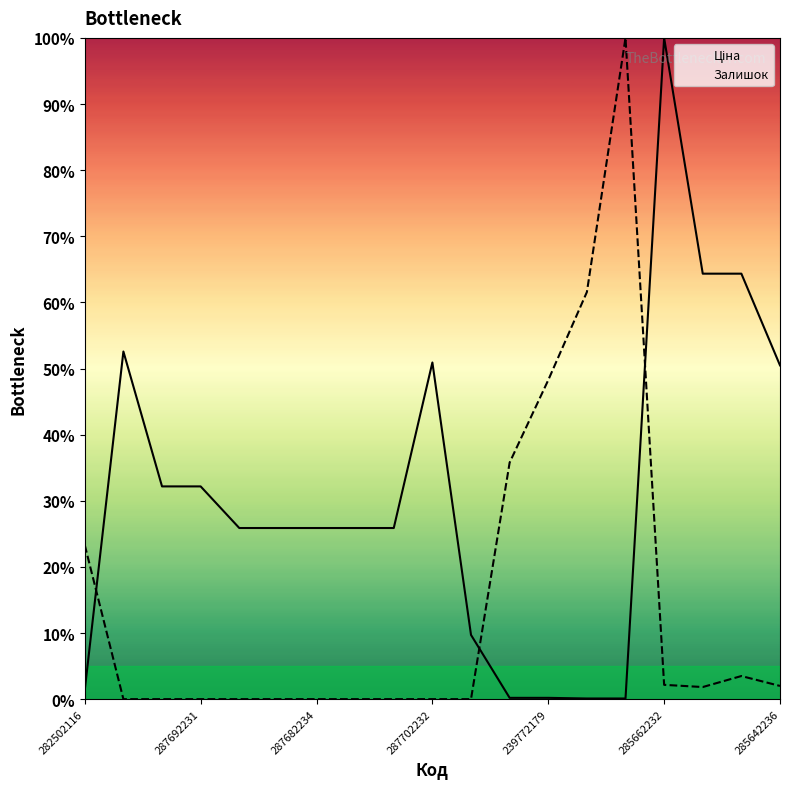

Which series ends up on top after the final intersection of Ціна and Залишок?

Ціна